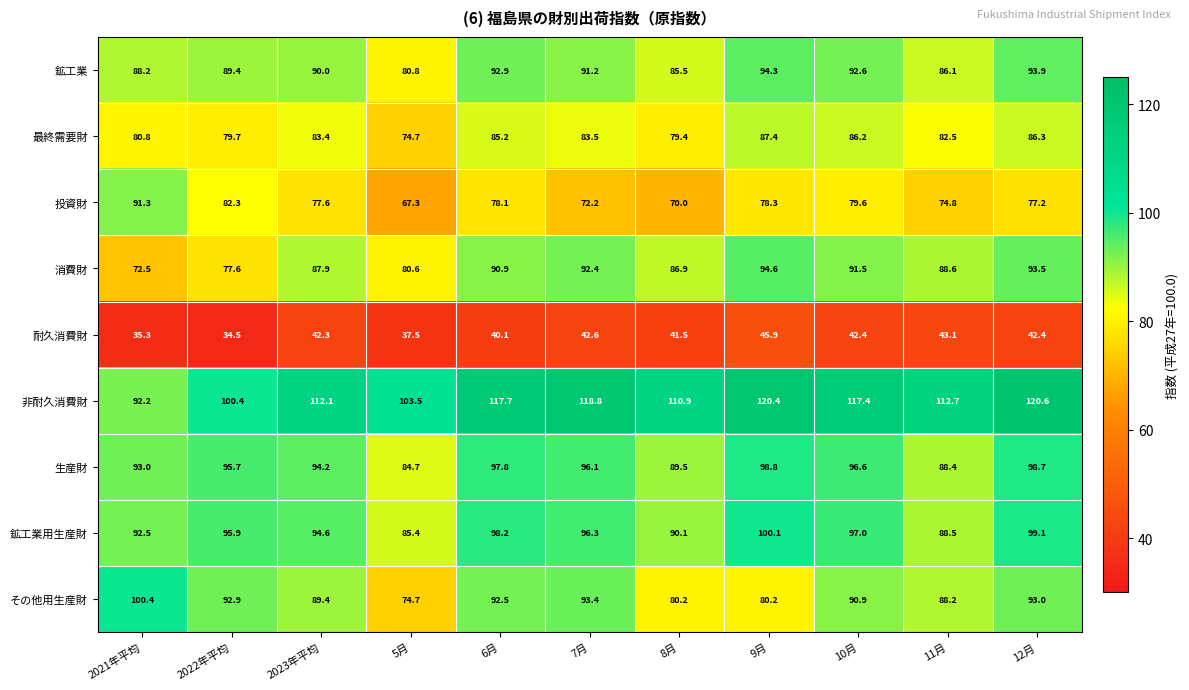

List the series in order of their peak value, lowest first.

耐久消費財, 最終需要財, 投資財, 鉱工業, 消費財, 生産財, 鉱工業用生産財, その他用生産財, 非耐久消費財